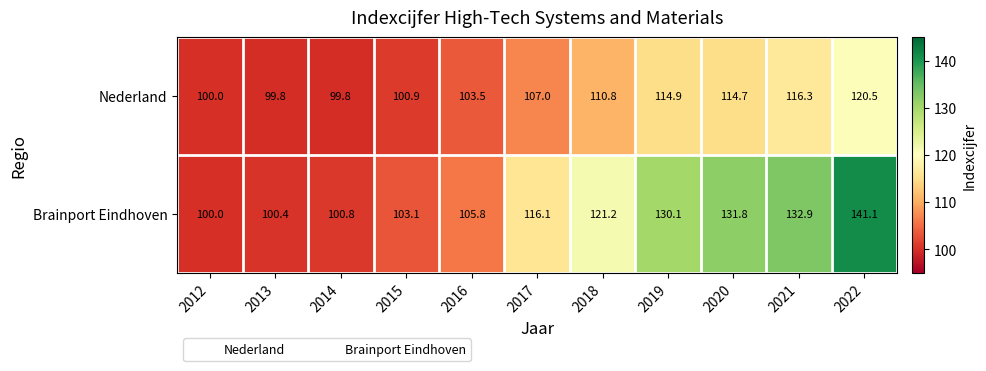

Read the Nederland value at 2021.

116.3